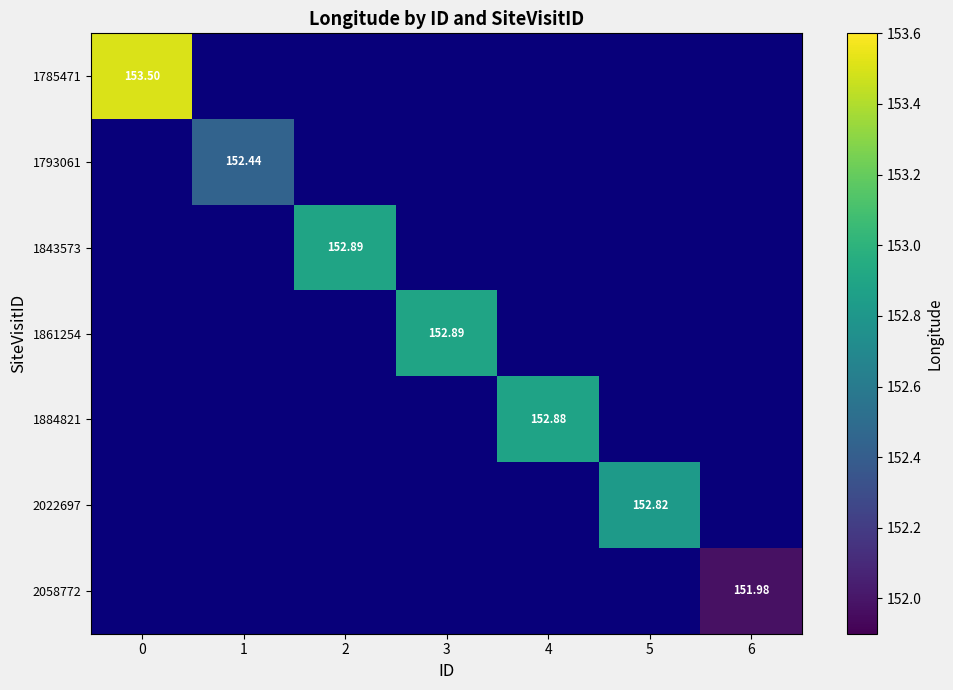

How many values in row_6 are above zero?

1